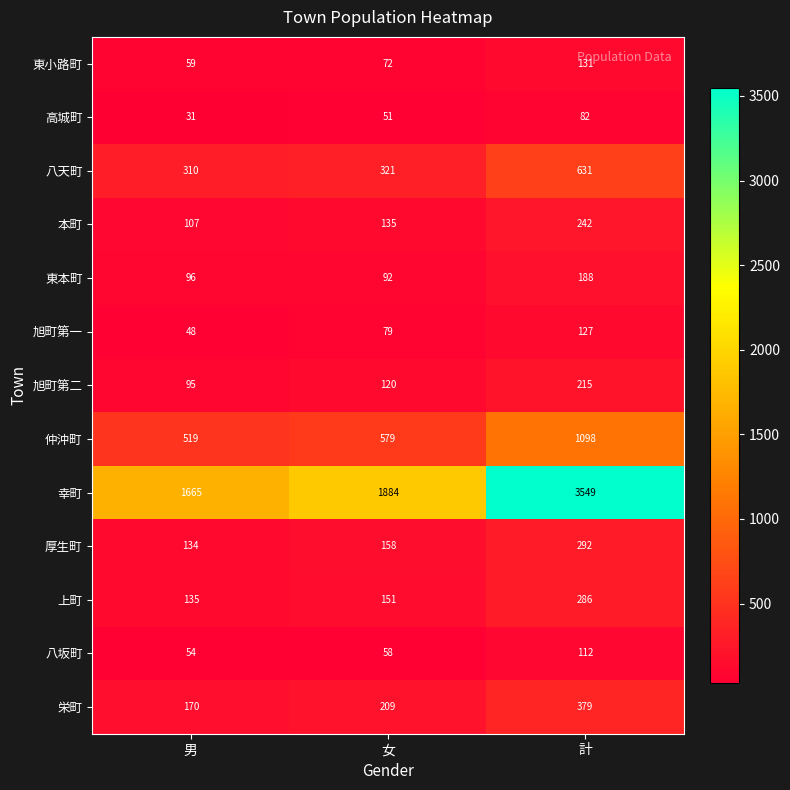

True or false: 東本町 has a value of 188 at 計.

True